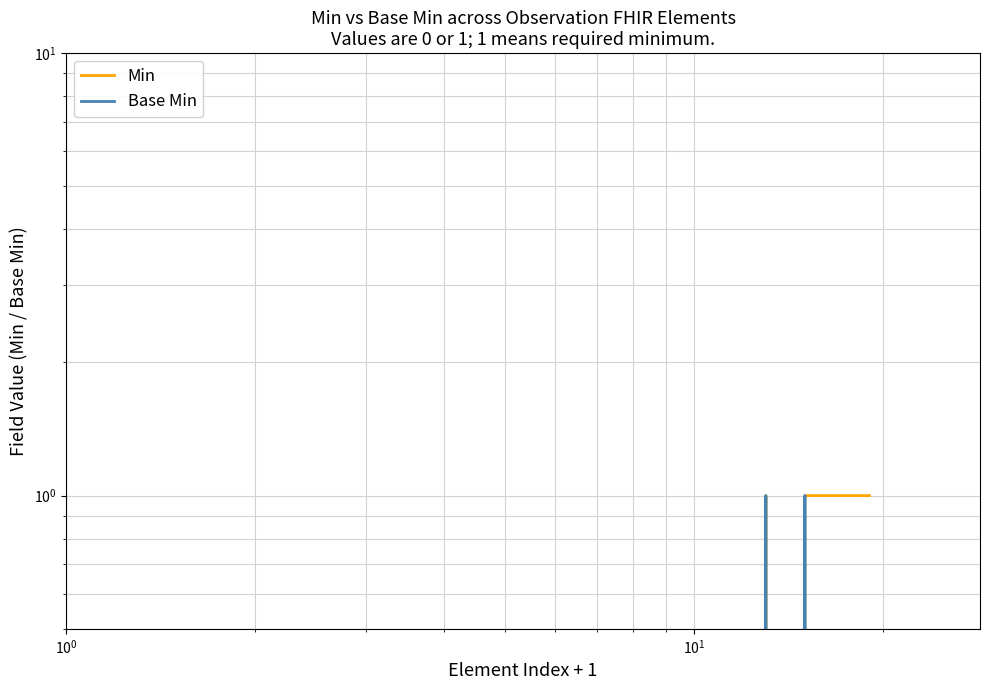

Rank the series by their maximum value, from highest to lowest.

Min, Base Min